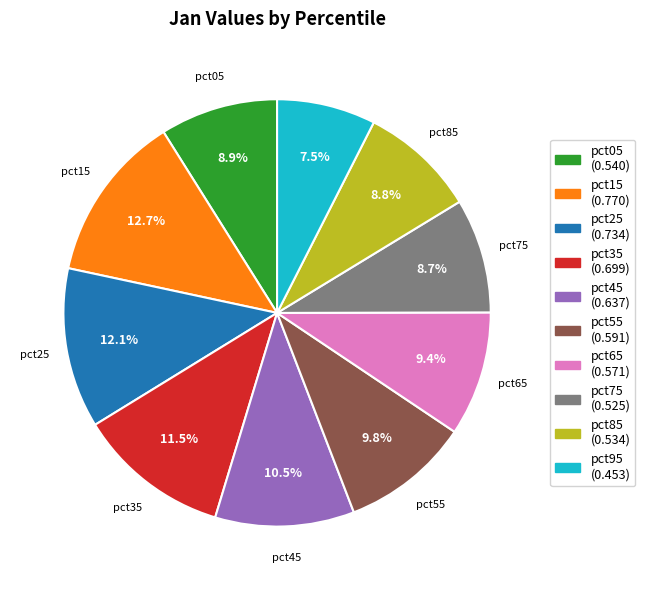

Which category has the biggest portion of the pie?

pct15